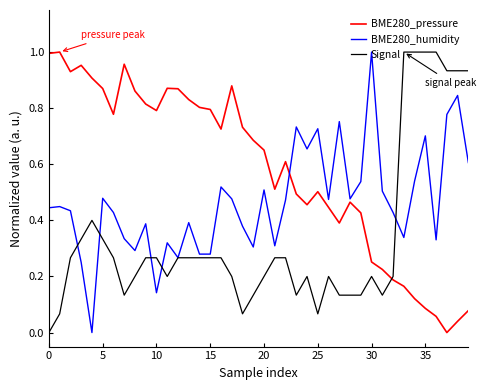

Which series has the largest total across all categories?

BME280_pressure